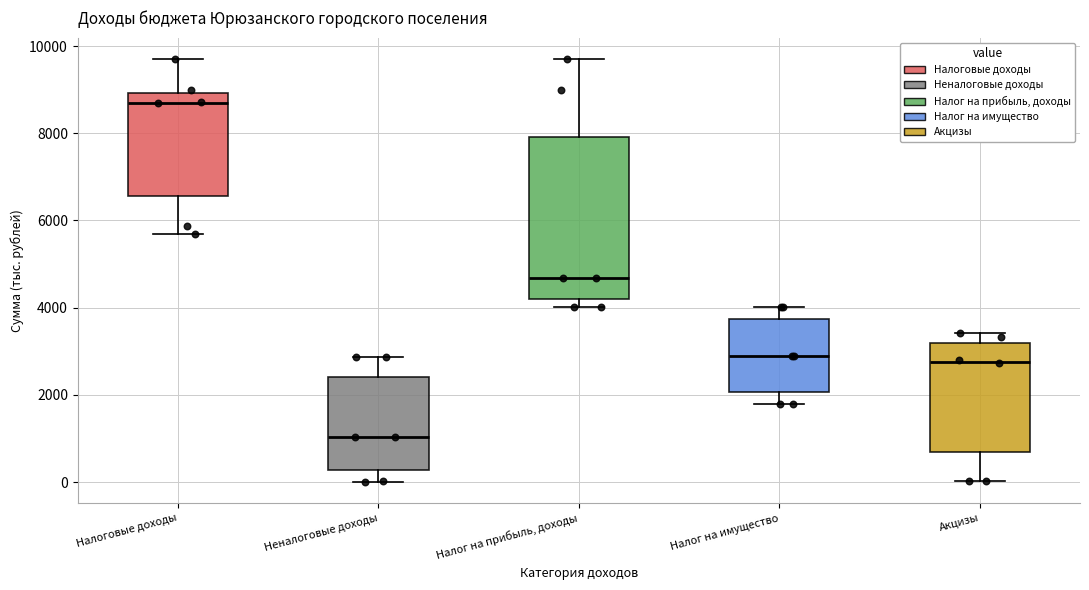

Reading left to right, read every box against the y-axis: the position of its median line, the range the box covers, and the ends of its whiskers. The values are not printed on the chart, so give them approximately, as read against the axis.

Налоговые доходы: median 8800, box 6600 to 9000, whiskers 5600 to 9800
Неналоговые доходы: median 1000, box 200 to 2400, whiskers 0 to 2800
Налог на прибыль, доходы: median 4600, box 4200 to 8000, whiskers 4000 to 9800
Налог на имущество: median 2800, box 2000 to 3800, whiskers 1800 to 4000
Акцизы: median 2800, box 600 to 3200, whiskers 0 to 3400